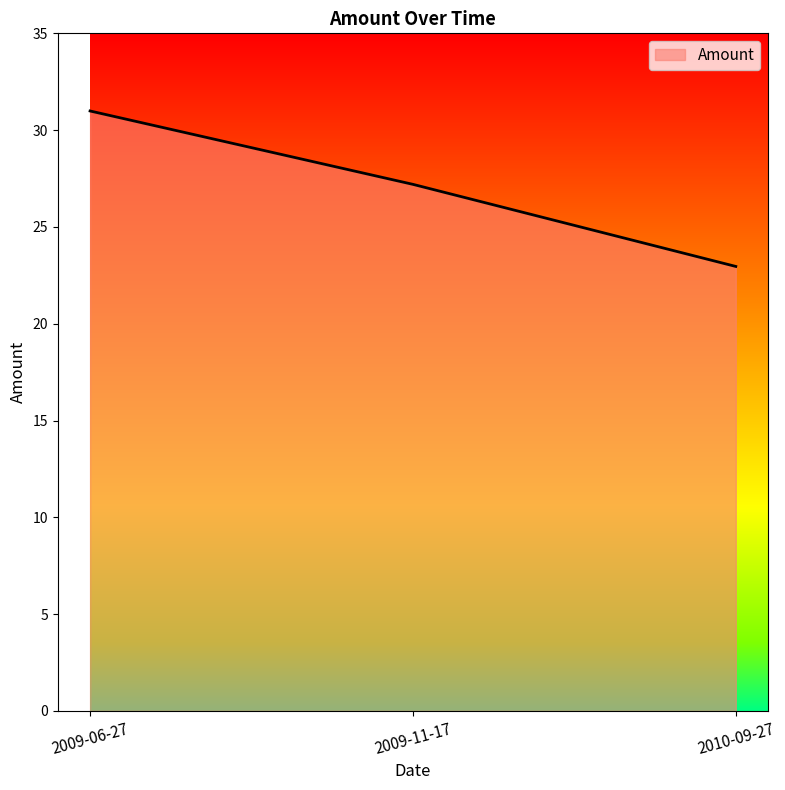

Reading right to left, what are all the values shown in this chart?

23.0	27.2	31.0